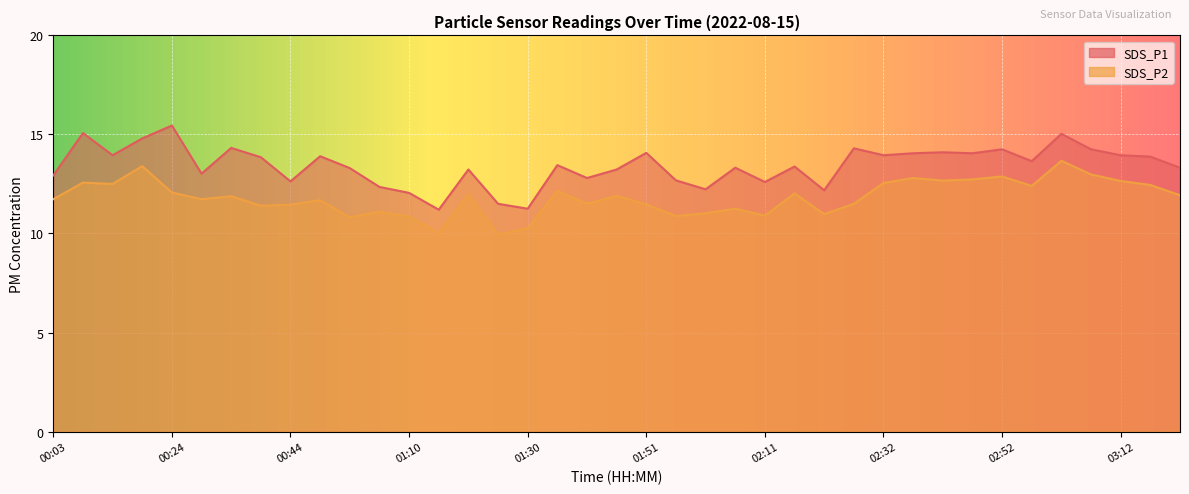

At which label does SDS_P1 reach its peak?

00:24